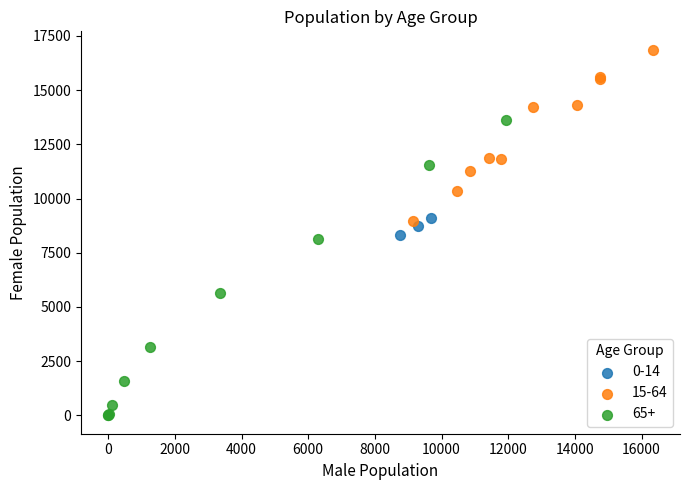

Which series has the largest Y range (max minus min)?

65+